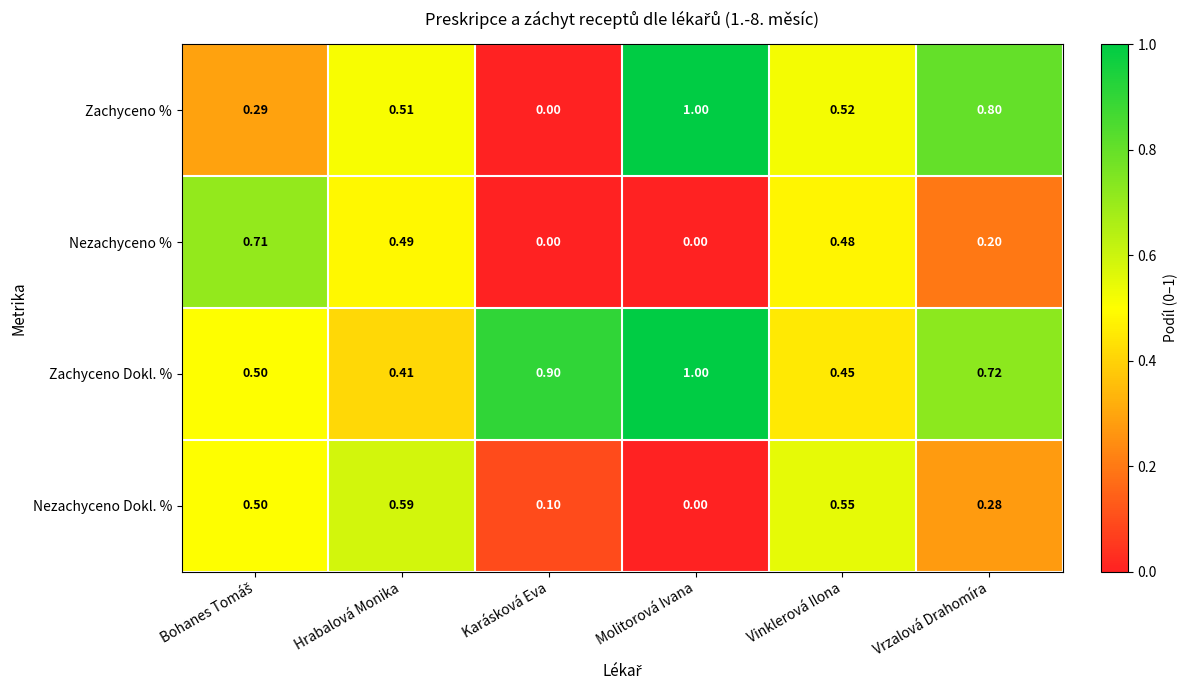

Which series has the widest spread of values?

Zachyceno %